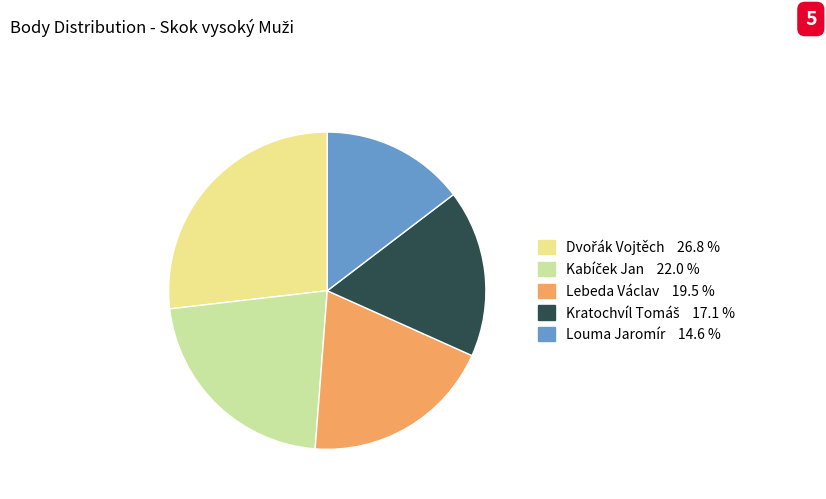

Is there any slice that represents more than half of the pie?

No